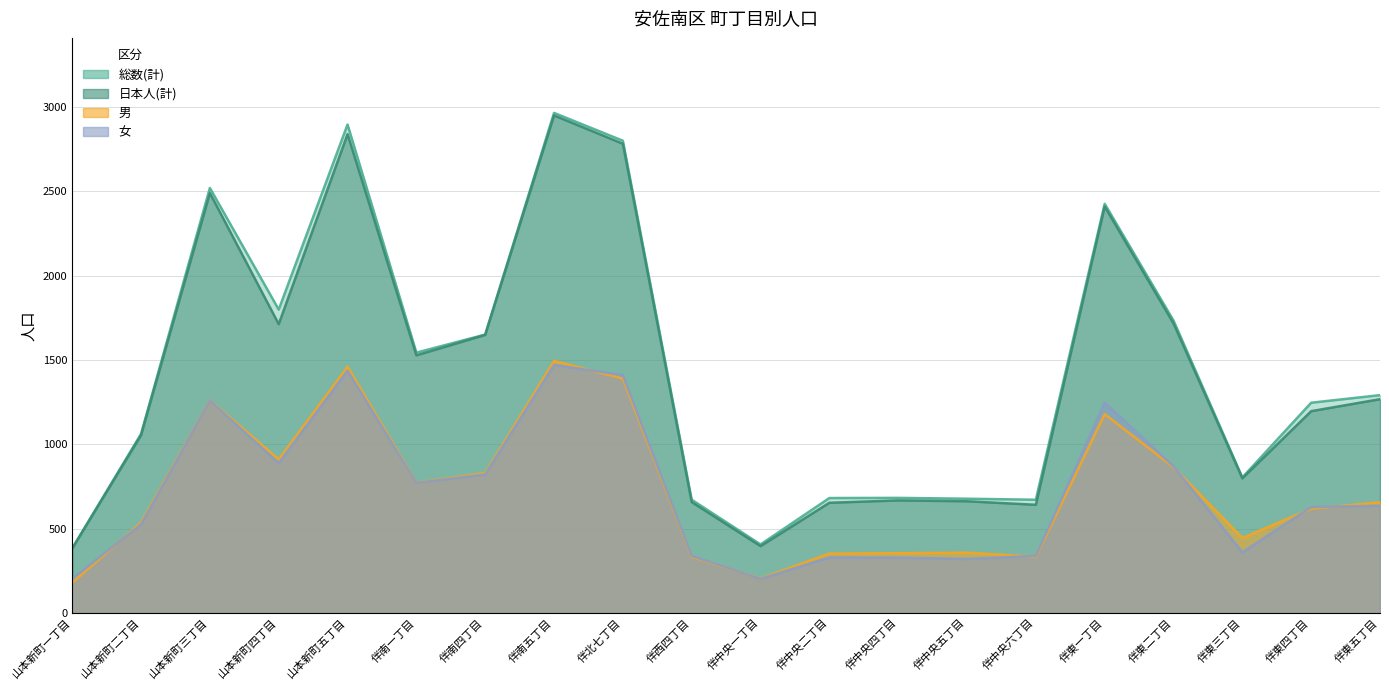

What is the label of the 3rd point from the left?

山本新町三丁目